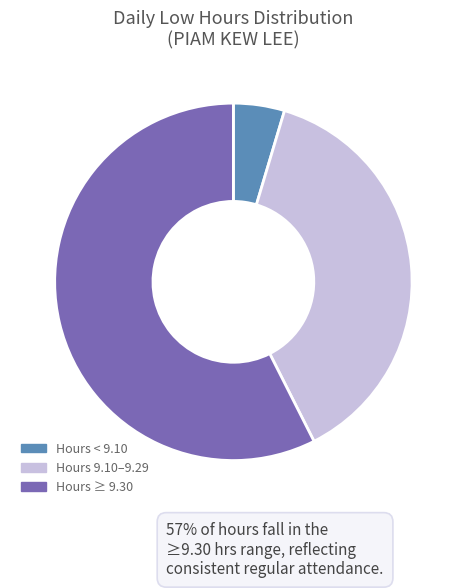

The Hours < 9.10 slice represents 5% of the pie. True or false?

True